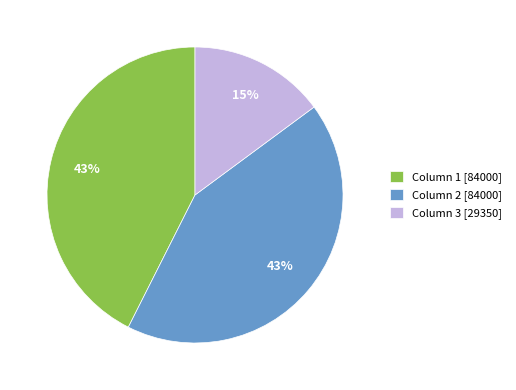

Do Column 2 [84000] and Column 1 [84000] together represent more than half of the pie?

Yes